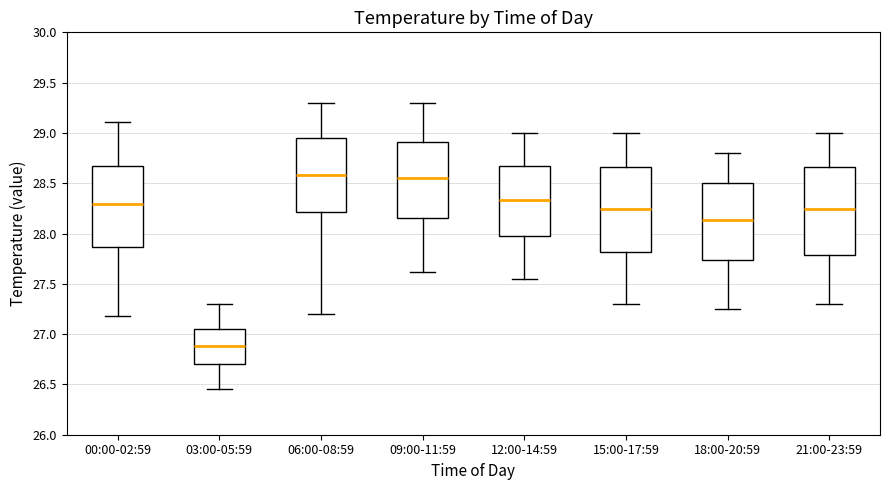

Where does the median line of the box for 12:00-14:59 sit on the y-axis? The values are not printed on the chart, so give them approximately, as read against the axis.

28.35